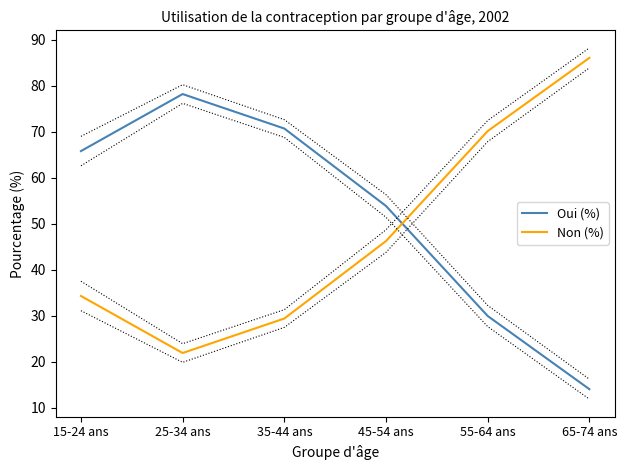

Reading right to left, what are all the values shown in this chart?

Oui (%): 65-74 ans=14.0	55-64 ans=29.9	45-54 ans=53.8	35-44 ans=70.7	25-34 ans=78.2	15-24 ans=65.8
Non (%): 65-74 ans=86.0	55-64 ans=70.1	45-54 ans=46.2	35-44 ans=29.3	25-34 ans=21.8	15-24 ans=34.2